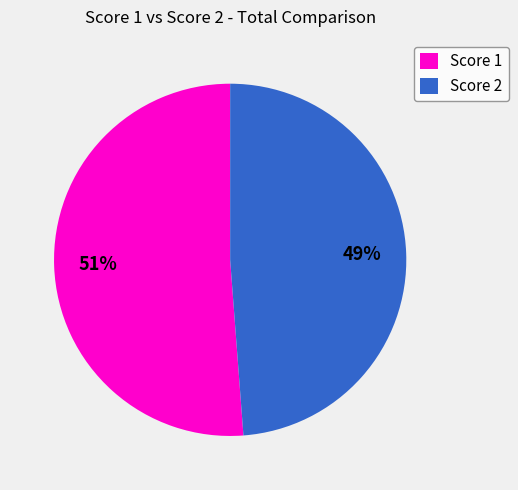

Which slice represents more than half of the pie?

Score 1